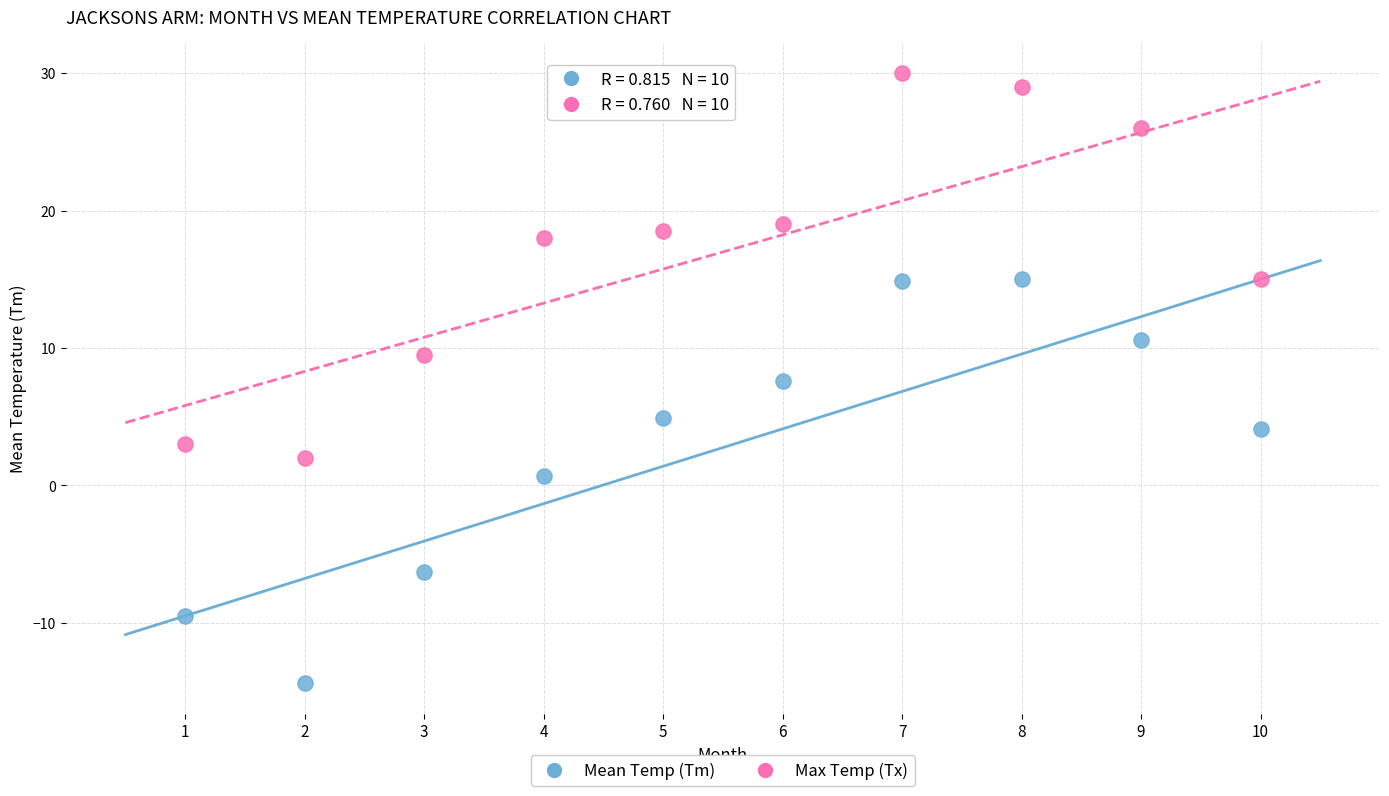

Which series reaches the minimum Y coordinate?

Mean Temp (Tm)